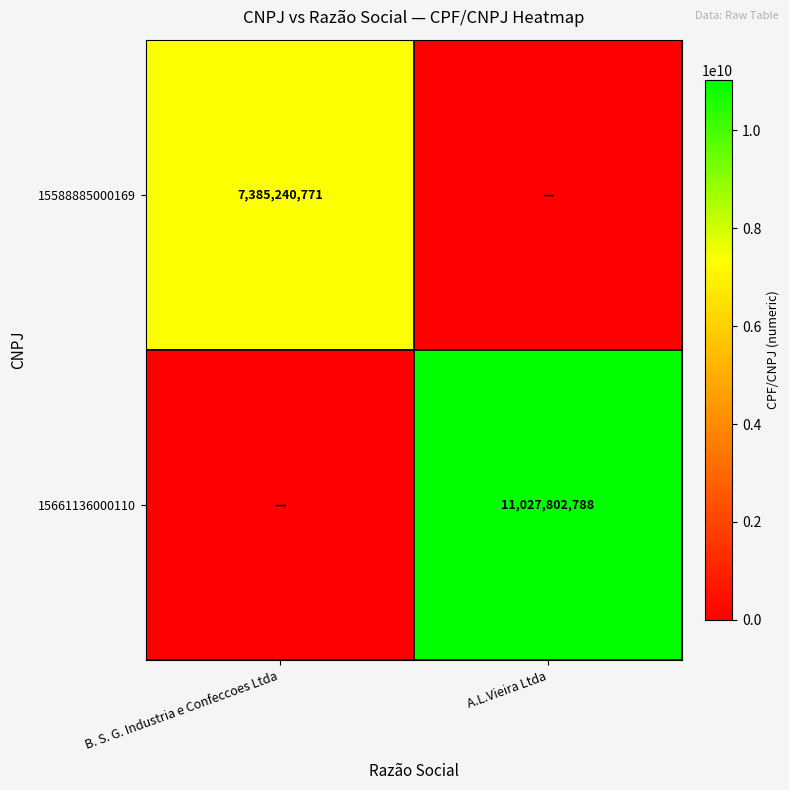

The value of 15661136000110 at A.L.Vieira Ltda is 19199701870. True or false?

False